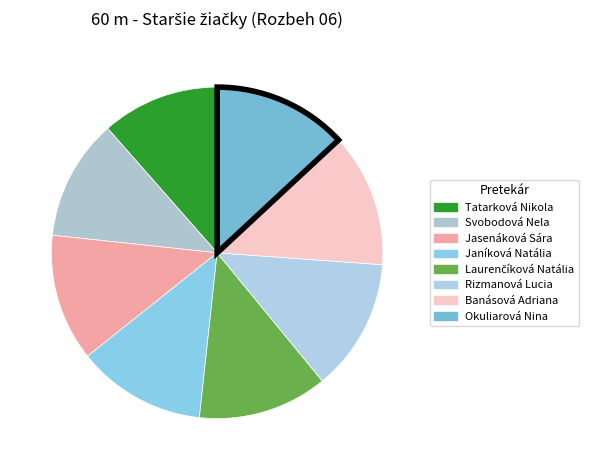

What percentage is the Jasenáková Sára slice, to the nearest percent?

12%